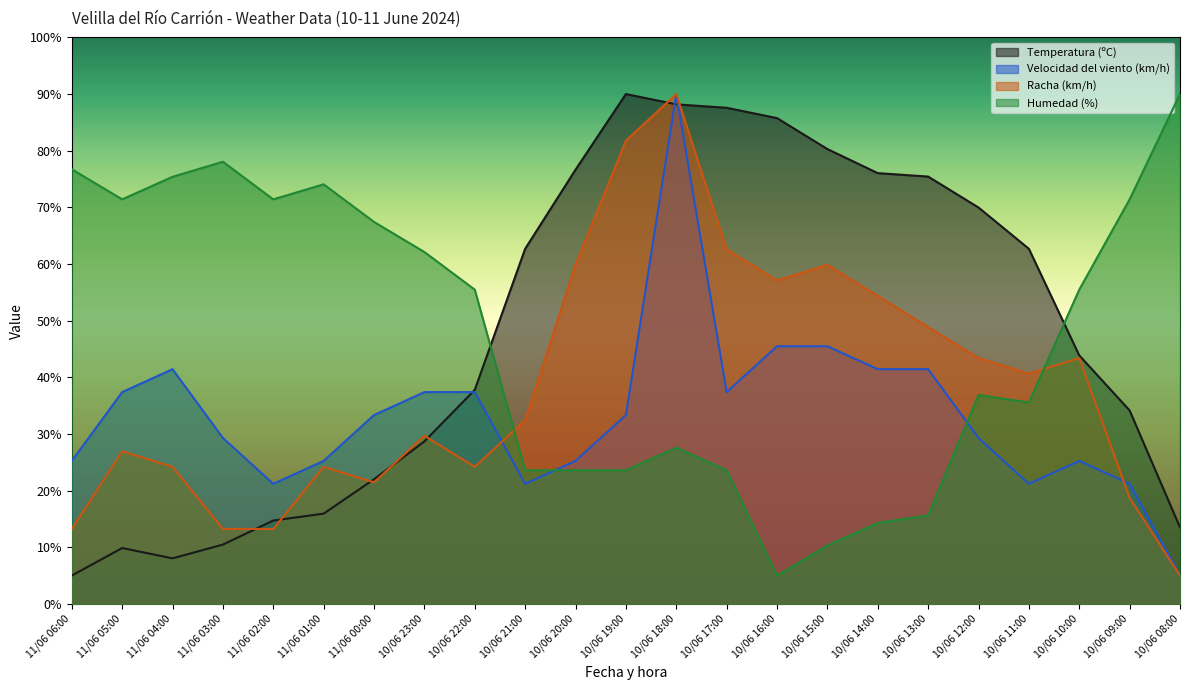

What is the sum of the Temperatura (ºC) values at 10/06 12:00 and 10/06 10:00?

113.8